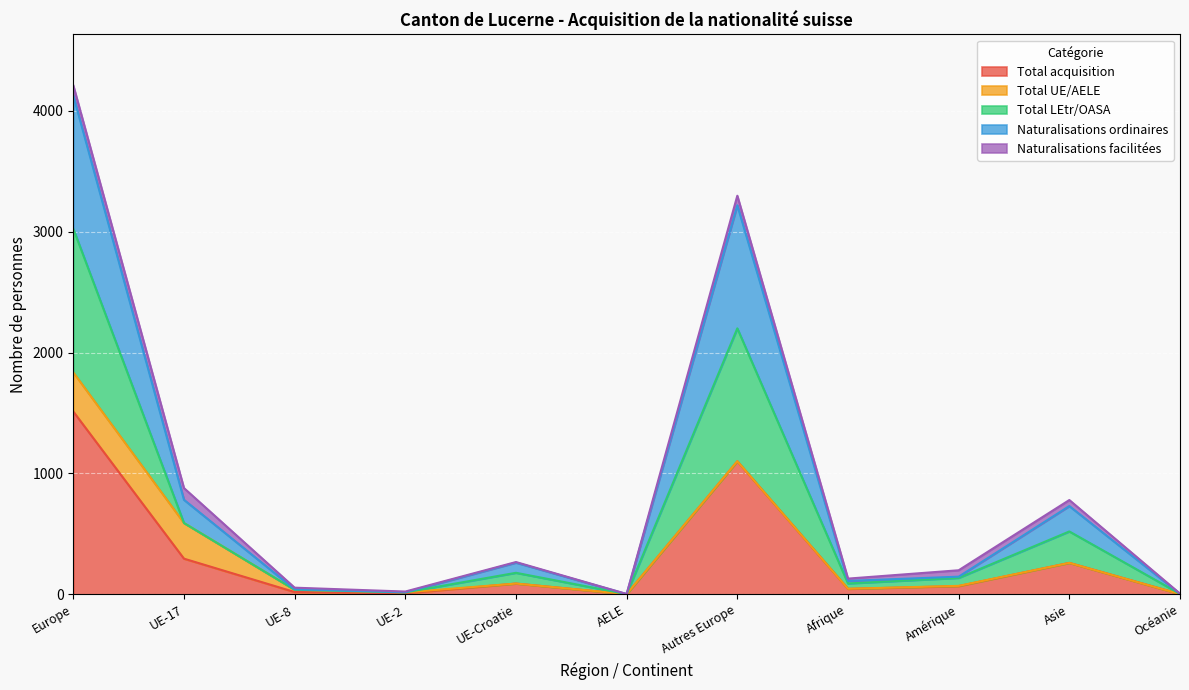

What is the value of the Total acquisition point at the 5th from the left?

89